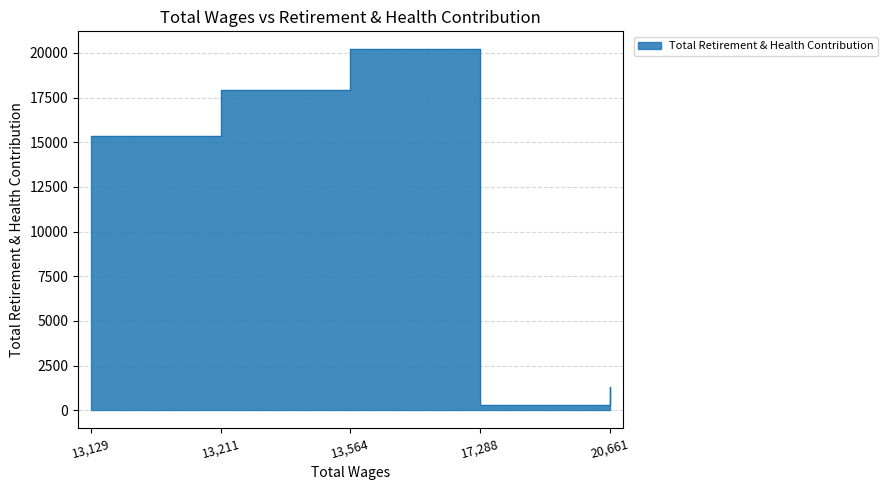

How many data points are less than 15375?

2